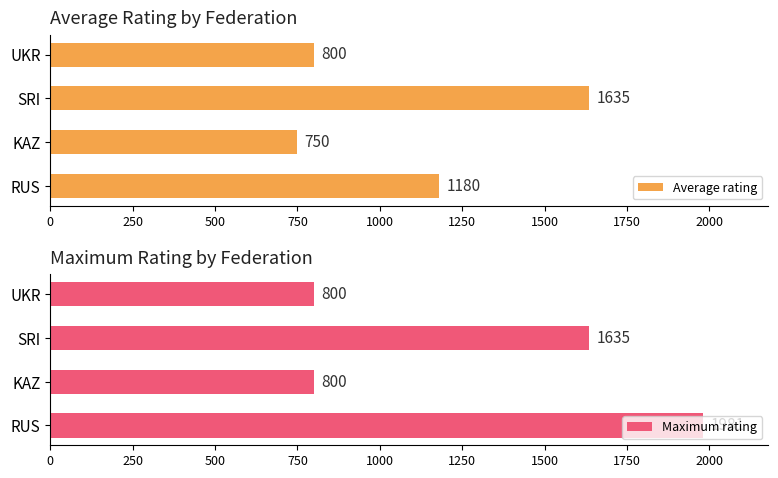

What is the highest value of the Maximum rating series?

1981